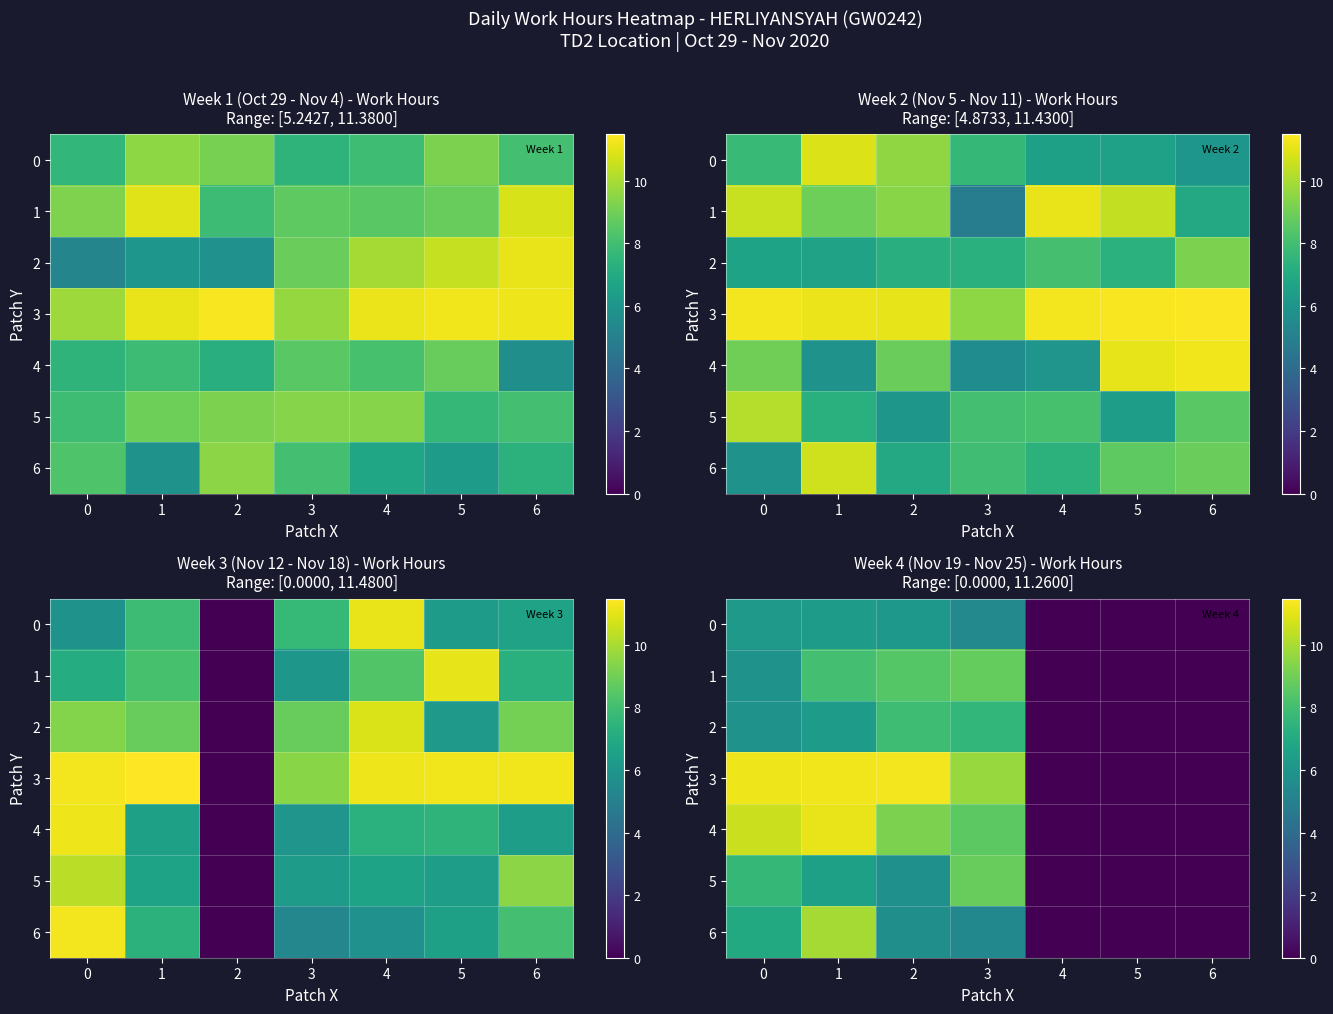

Is it true that row_6 equals 9.9 at 1?

True